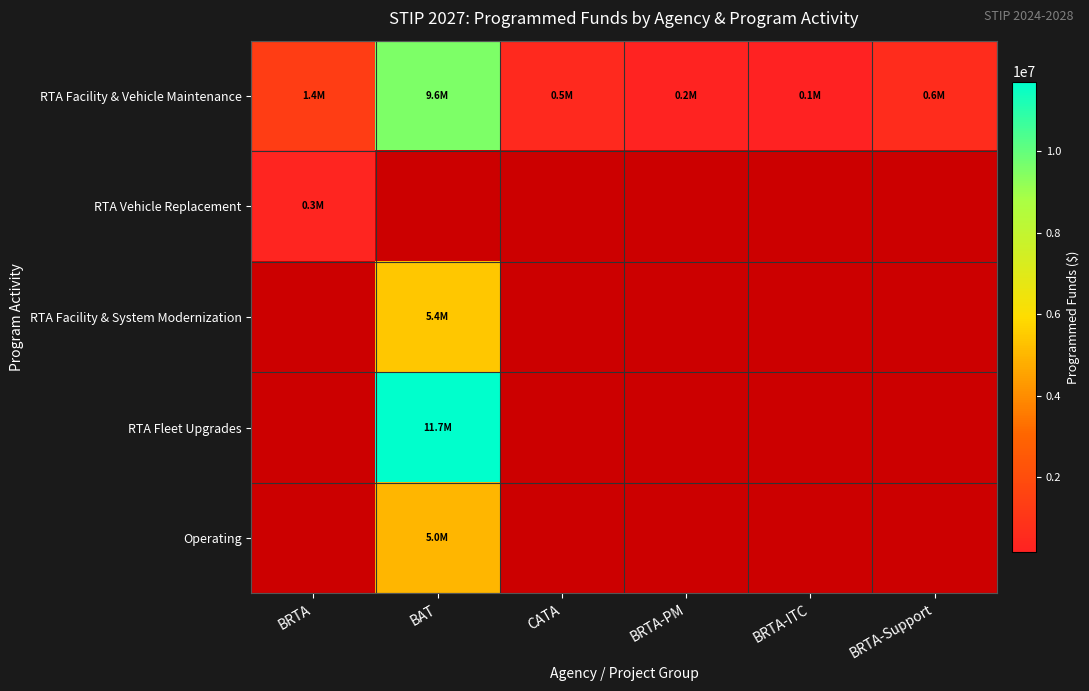

At how many categories does at least one series exceed 5240402?

1